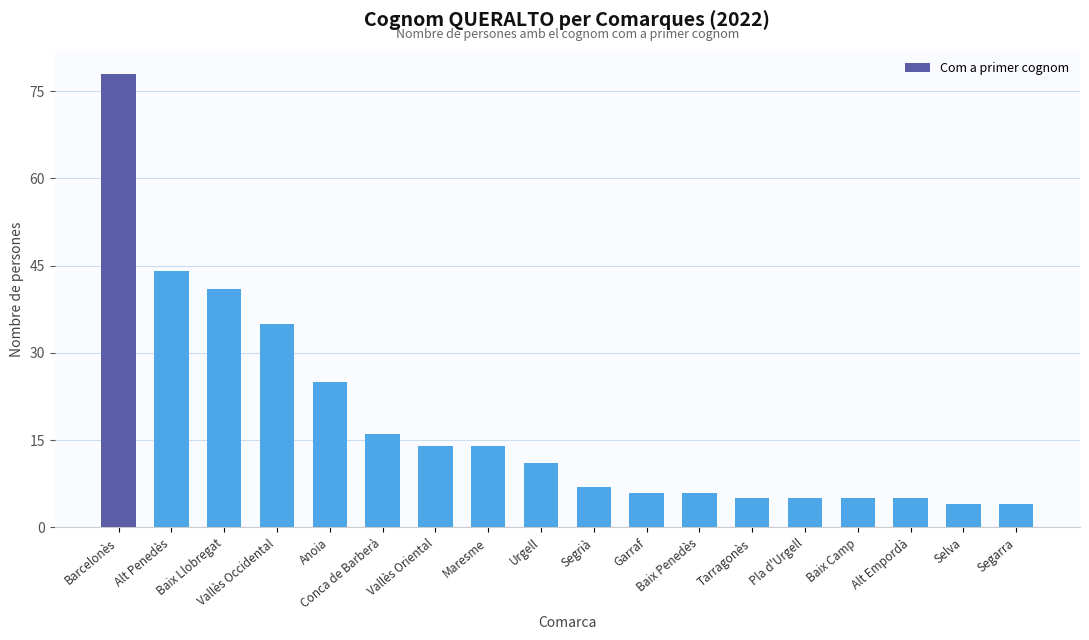

The value at Conca de Barberà is 23. True or false?

False